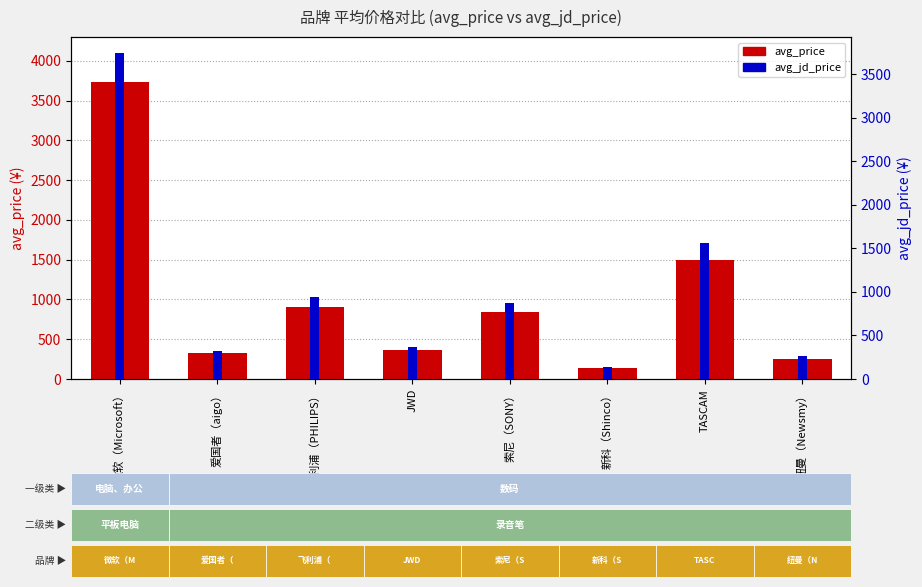

Which has a higher value, 飞利浦（PHILIPS） or JWD?

飞利浦（PHILIPS）